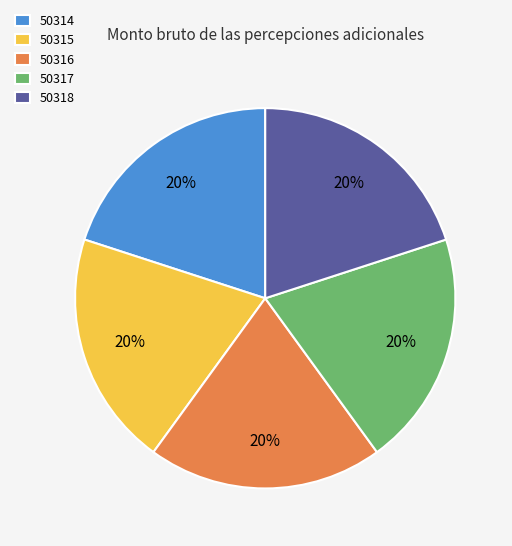

The 50318 slice represents 20% of the pie. True or false?

True